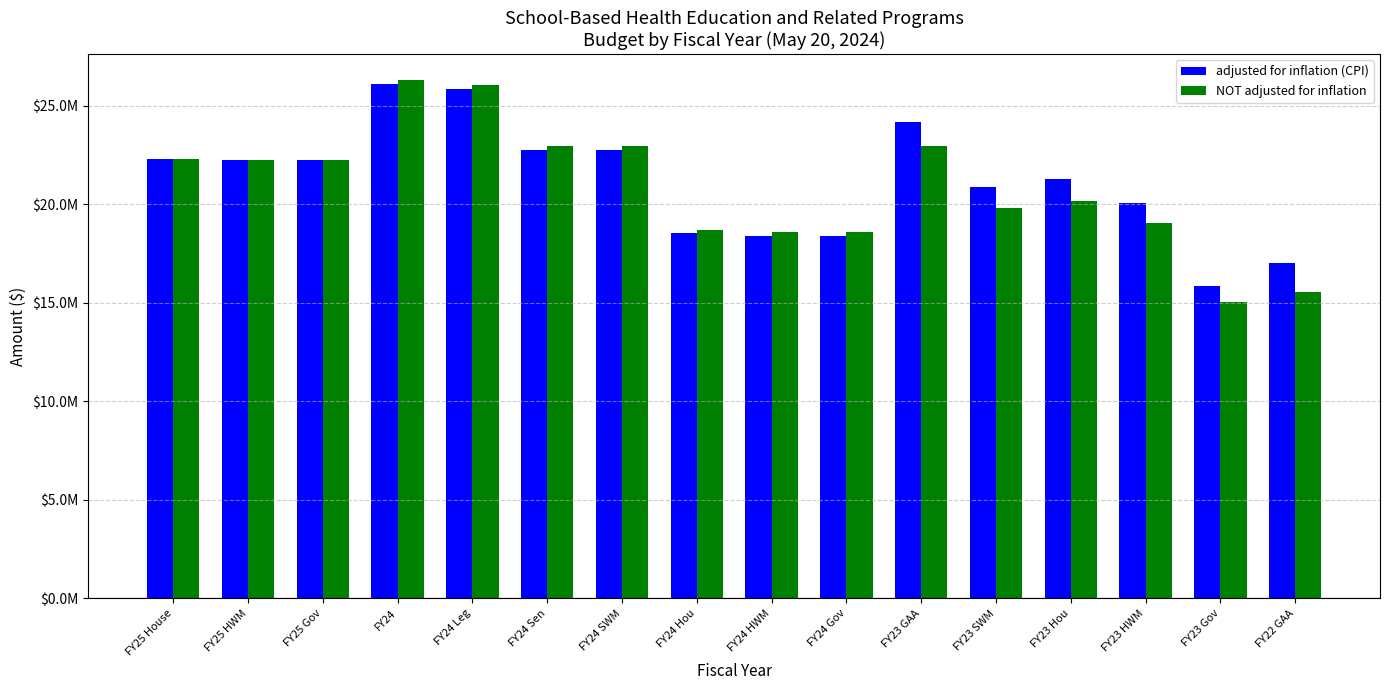

Rank the series by their average value, from highest to lowest.

adjusted for inflation (CPI), NOT adjusted for inflation